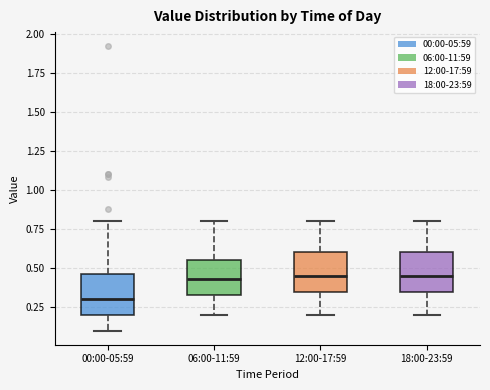

Reading left to right, read every box against the y-axis: the position of its median line, the range the box covers, and the ends of its whiskers. The values are not printed on the chart, so give them approximately, as read against the axis.

00:00-05:59: median 0.30, box 0.20 to 0.45, whiskers 0.10 to 0.80
06:00-11:59: median 0.45, box 0.35 to 0.55, whiskers 0.20 to 0.80
12:00-17:59: median 0.45, box 0.35 to 0.60, whiskers 0.20 to 0.80
18:00-23:59: median 0.45, box 0.35 to 0.60, whiskers 0.20 to 0.80